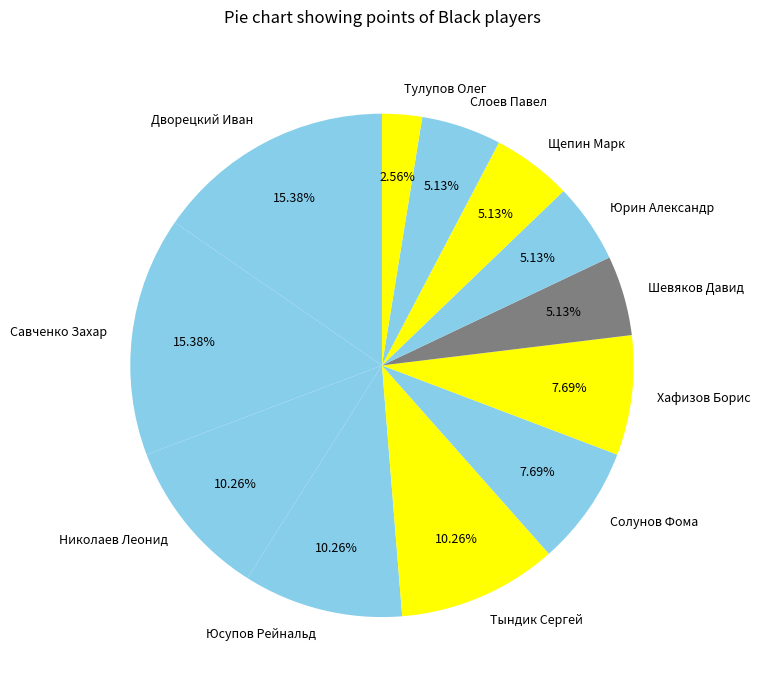

Which slice is the smallest?

Тулупов Олег